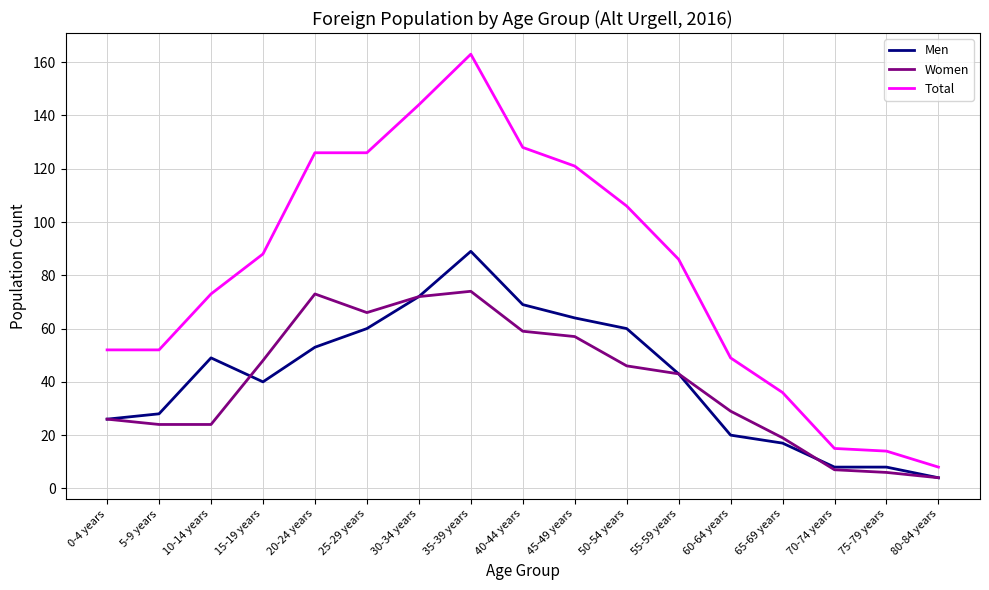

Reading left to right, list all the values displayed in this chart.

Men: 26	28	49	40	53	60	72	89	69	64	60	43	20	17	8	8	4
Women: 26	24	24	48	73	66	72	74	59	57	46	43	29	19	7	6	4
Total: 52	52	73	88	126	126	144	163	128	121	106	86	49	36	15	14	8